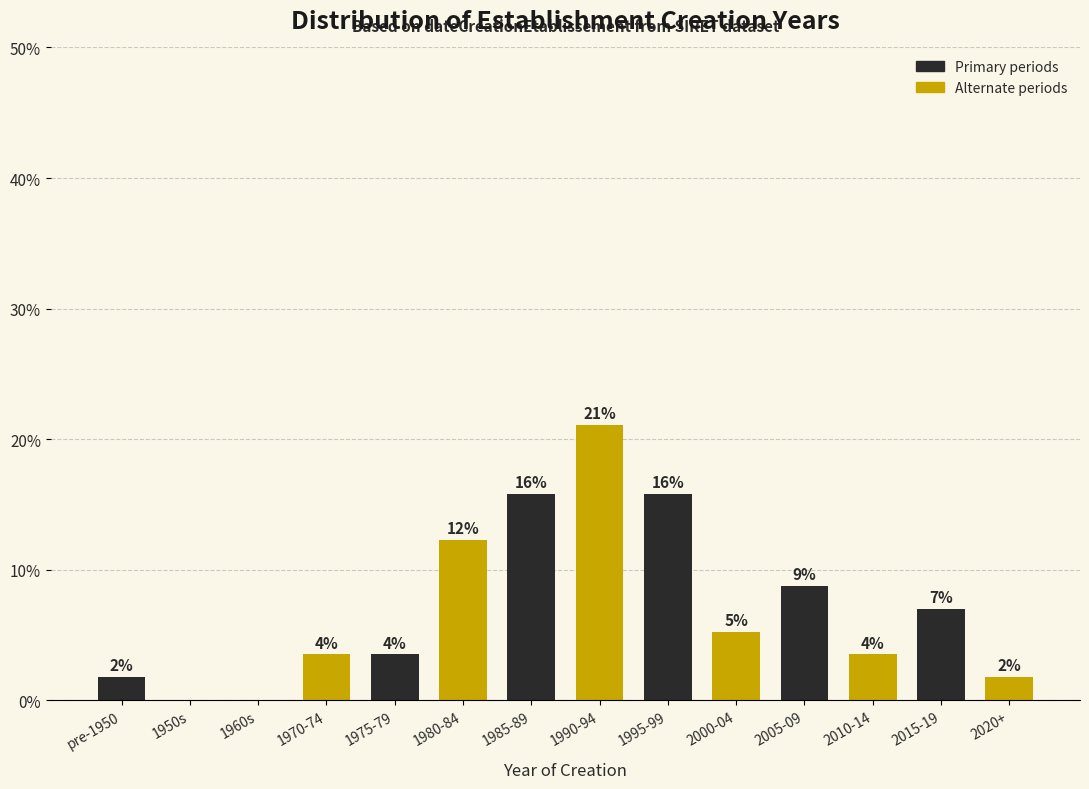

Are the bars horizontal?

No